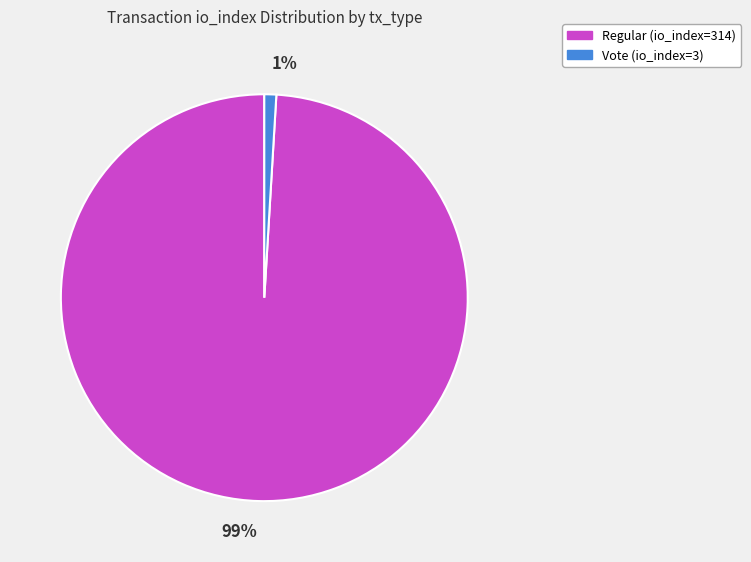

Between Regular (io_index=314) and Vote (io_index=3), which is larger?

Regular (io_index=314)